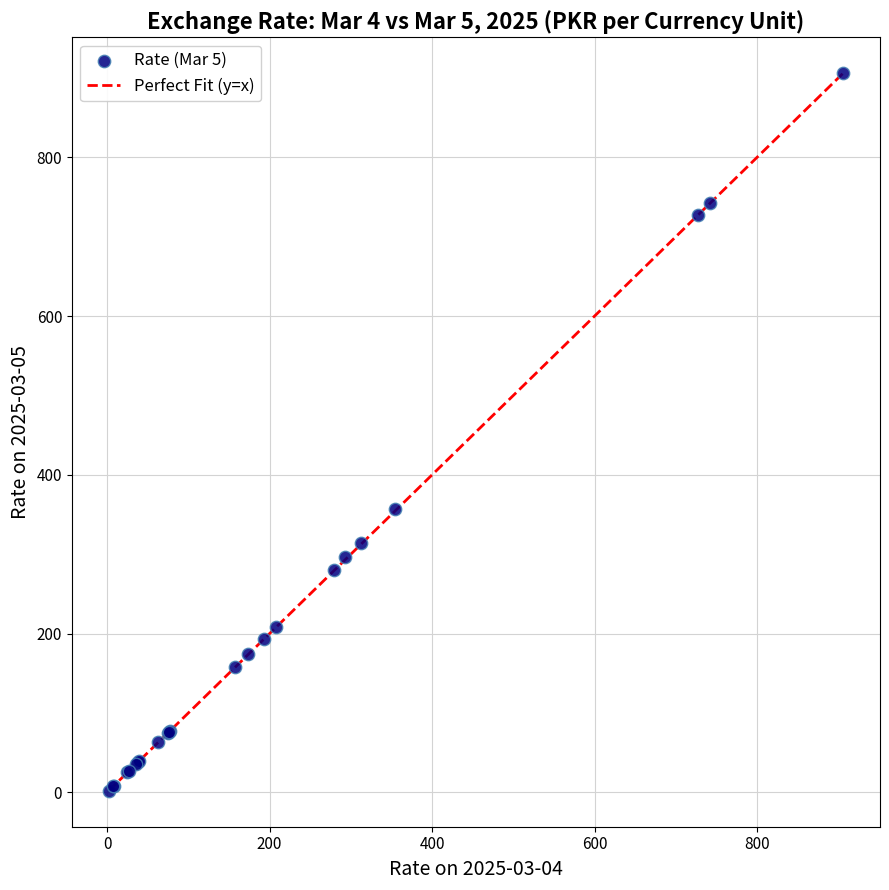

What Y value in the scatter plot is closest to 453?

357.3